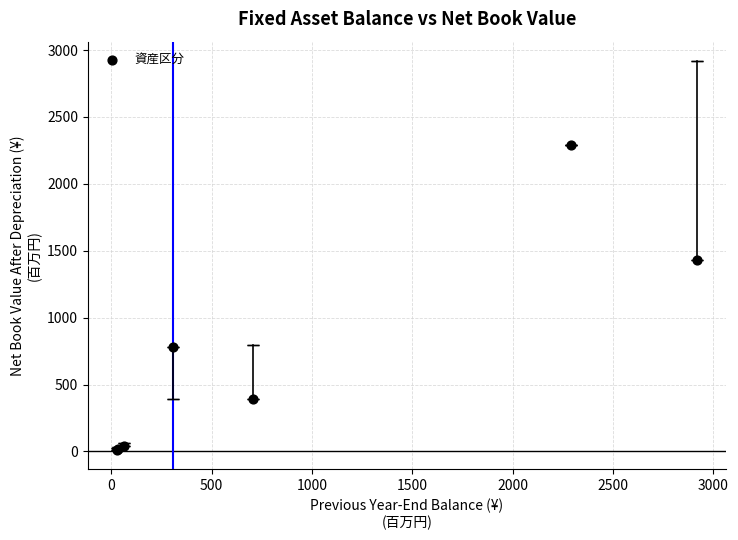

What Y value in the scatter plot is closest to 1151?

1430.5